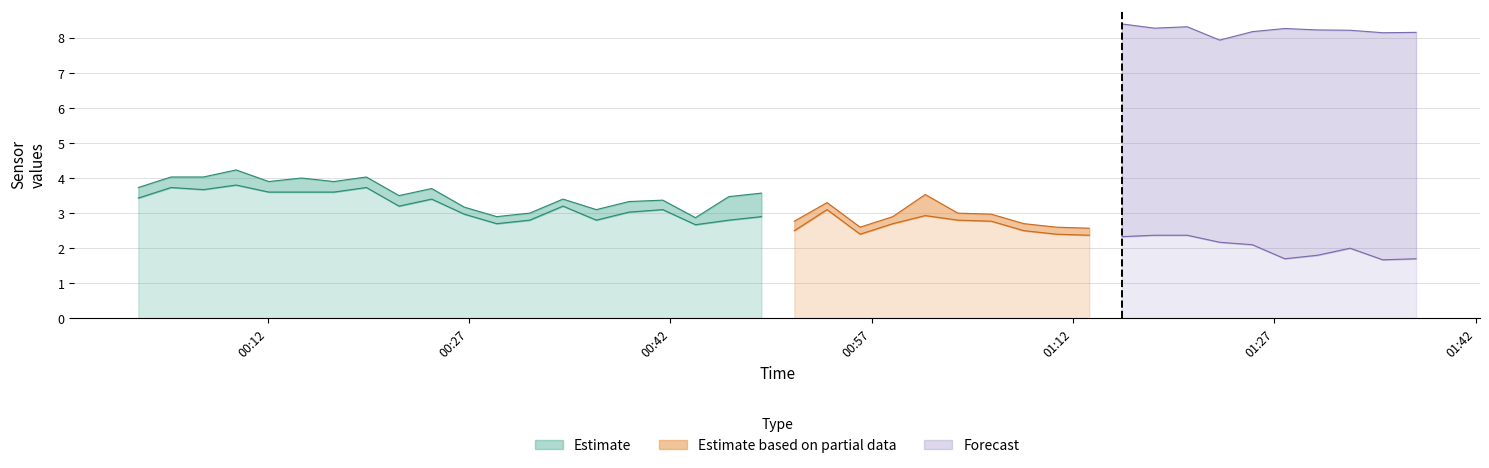

What position from the right is 2023/03/01 01:32:38?

3